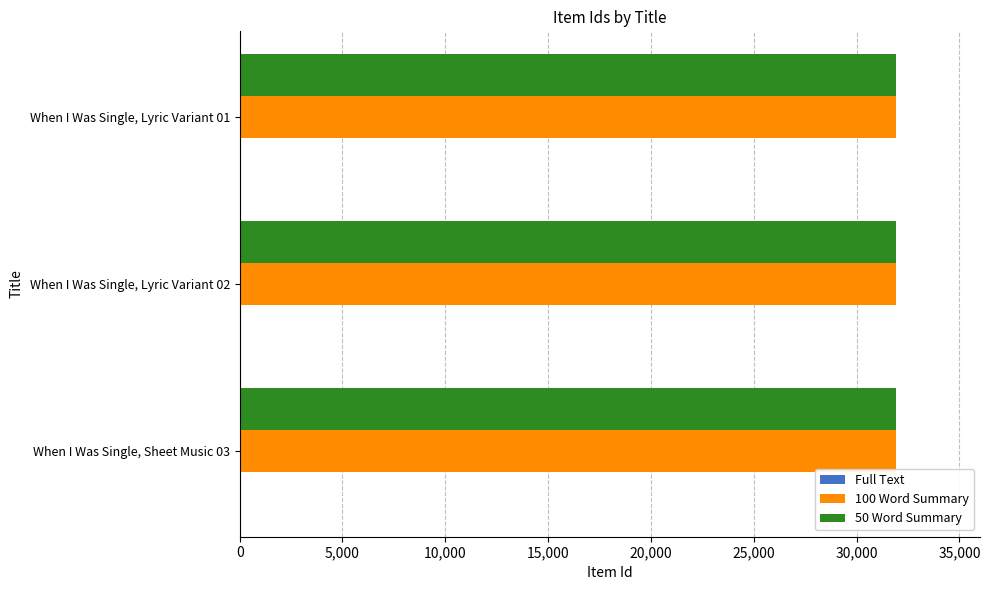

The value of 50 Word Summary at When I Was Single, Lyric Variant 01 is 12999. True or false?

False